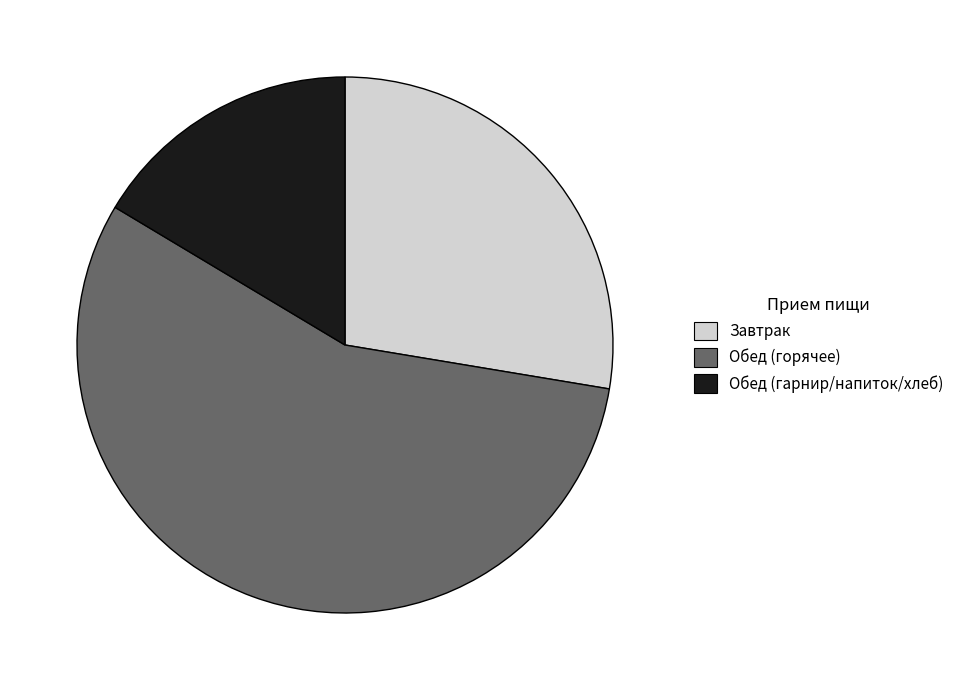

Is there any slice that represents more than half of the pie?

Yes